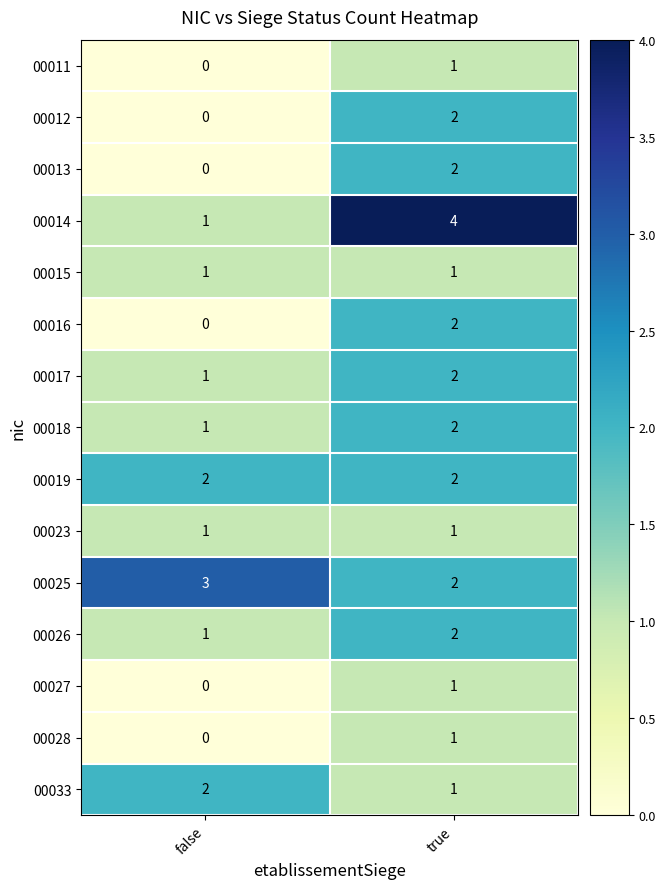

Which category has the lowest value across all series?

false